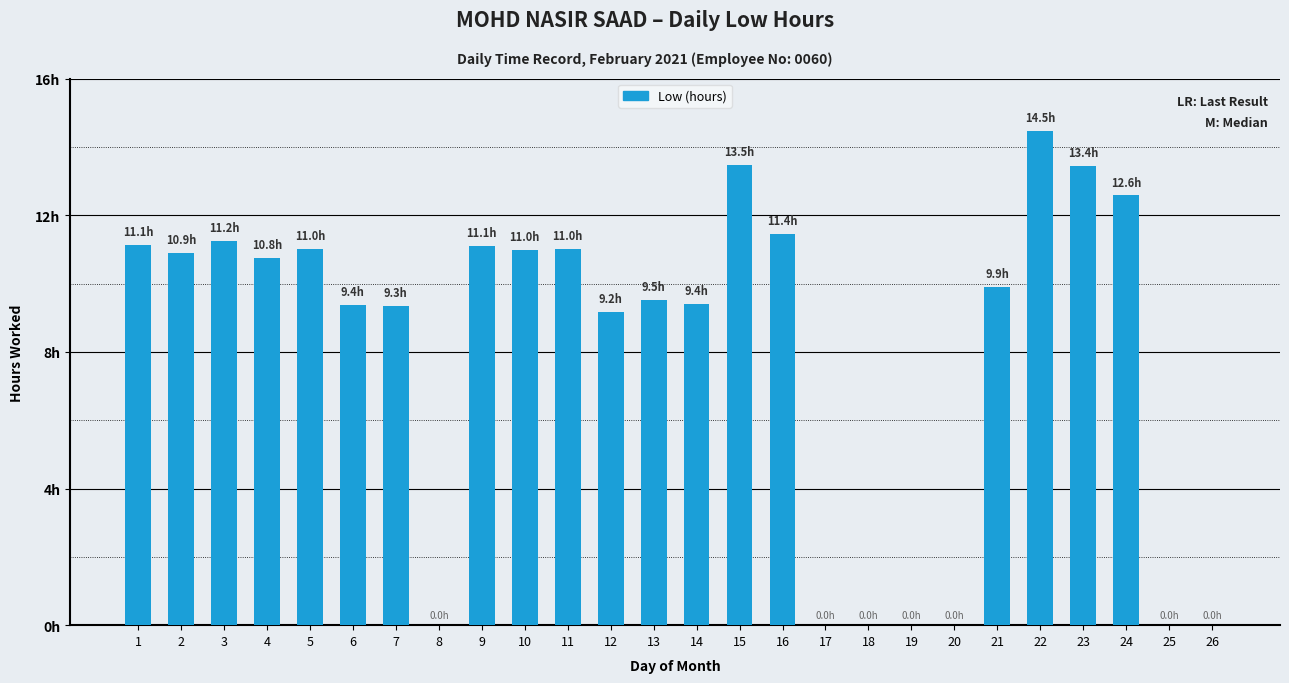

List the labels in order of value, smallest first.

8, 17, 18, 19, 20, 25, 26, 12, 7, 6, 14, 13, 21, 4, 2, 10, 5, 11, 9, 1, 3, 16, 24, 23, 15, 22